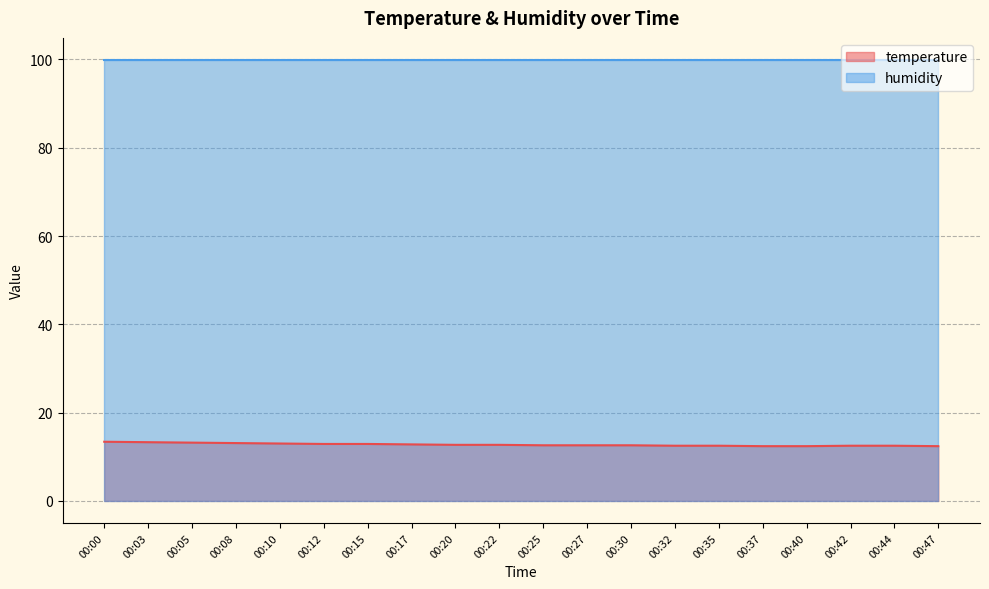

What value does the data have at 00:17?

12.8